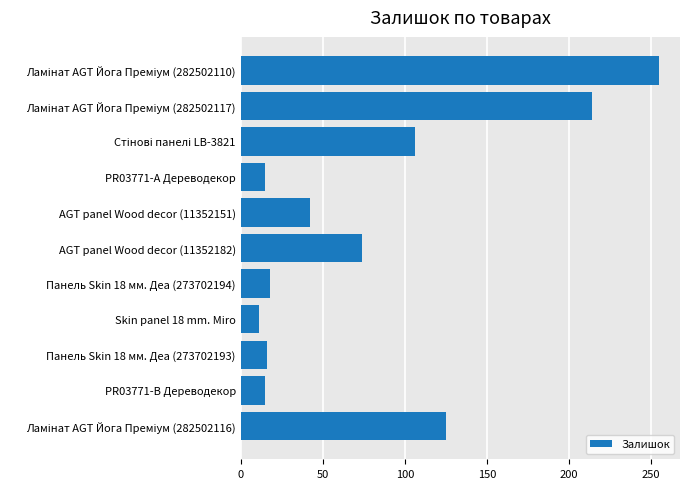

What is the sum of all values?

891